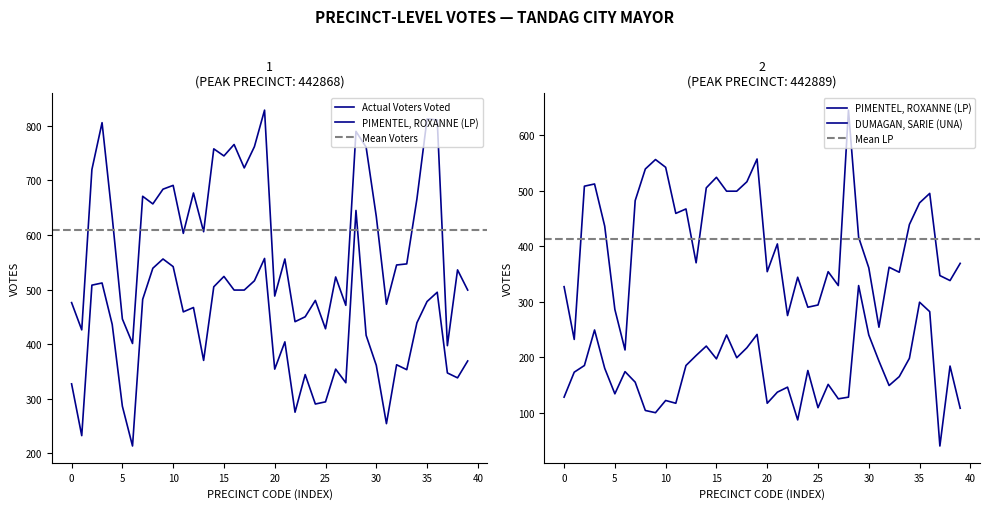

In PIMENTEL, ROXANNE (LP), how many points are higher than both neighbors (excluding endpoints)?

11